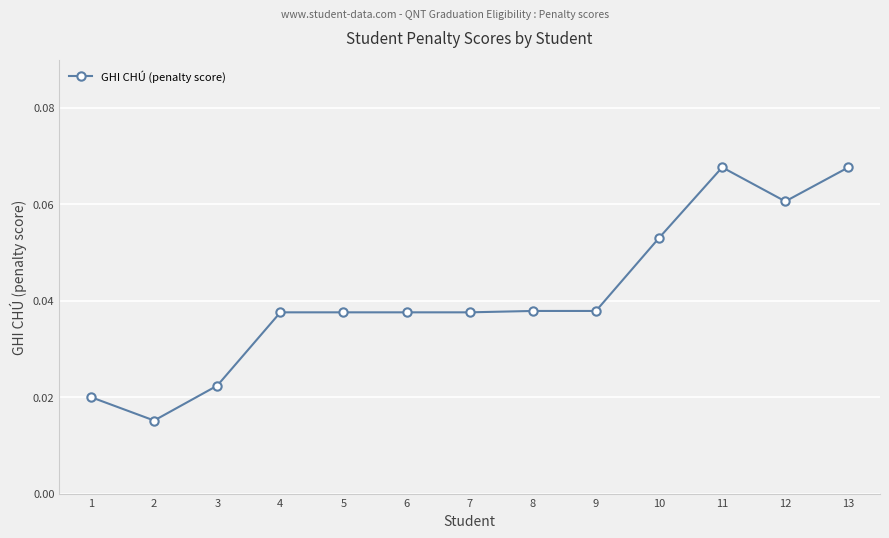

How many lines are shown in the chart?

1